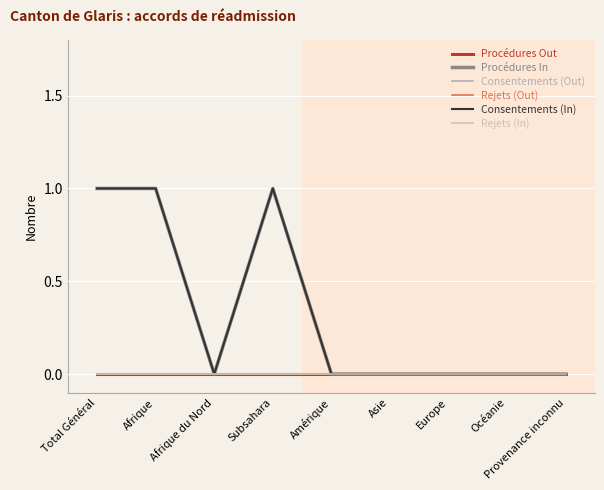

Does the chart display data point markers on the line(s)?

No